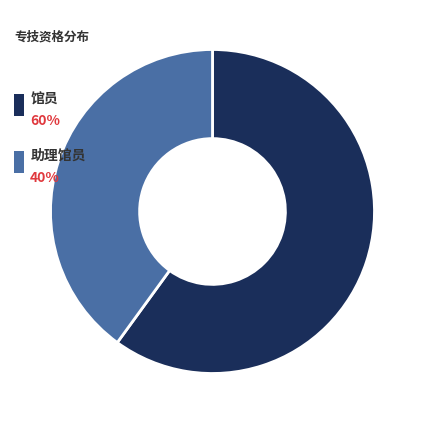

What is the smallest slice in the pie chart?

助理馆员